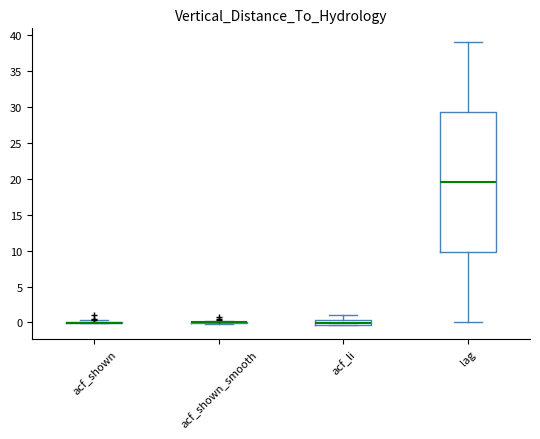

Comparing the boxes themselves (not the whiskers), which one is the tallest?

lag